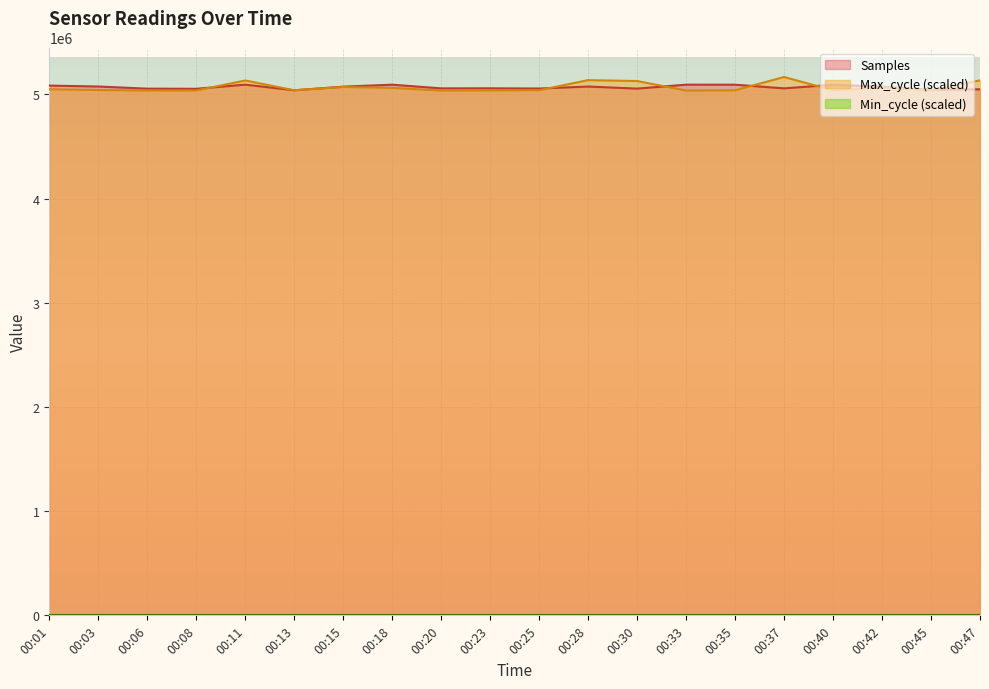

How many data points in Max_cycle are less than 5041743?

10